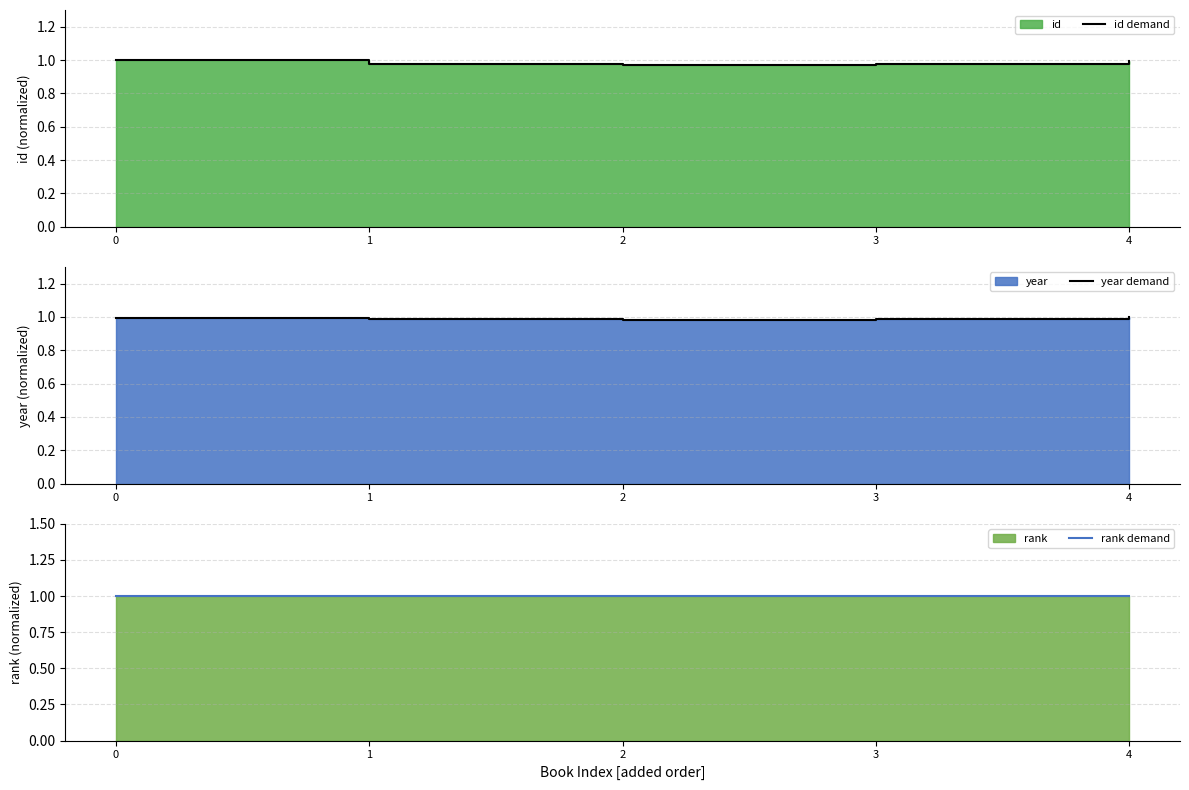

What is the approximate value of rank demand at 2?

1.0